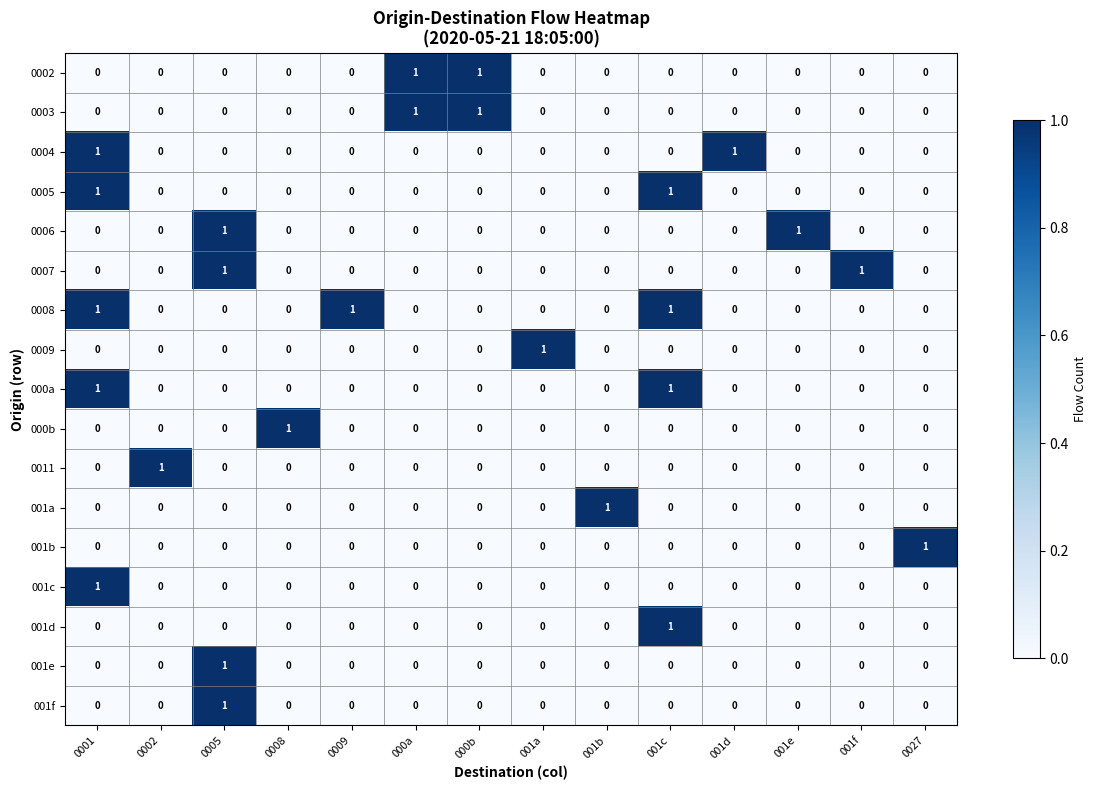

The 0007 series shows 1 at 001b. True or false?

False